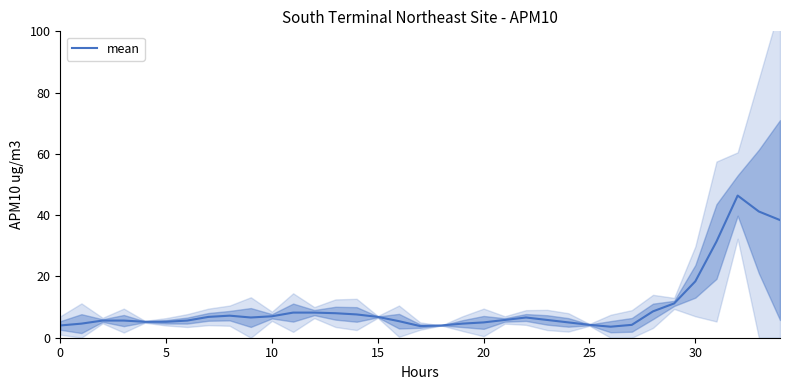

True or false: mean has a value of 4.0 at 0.

True